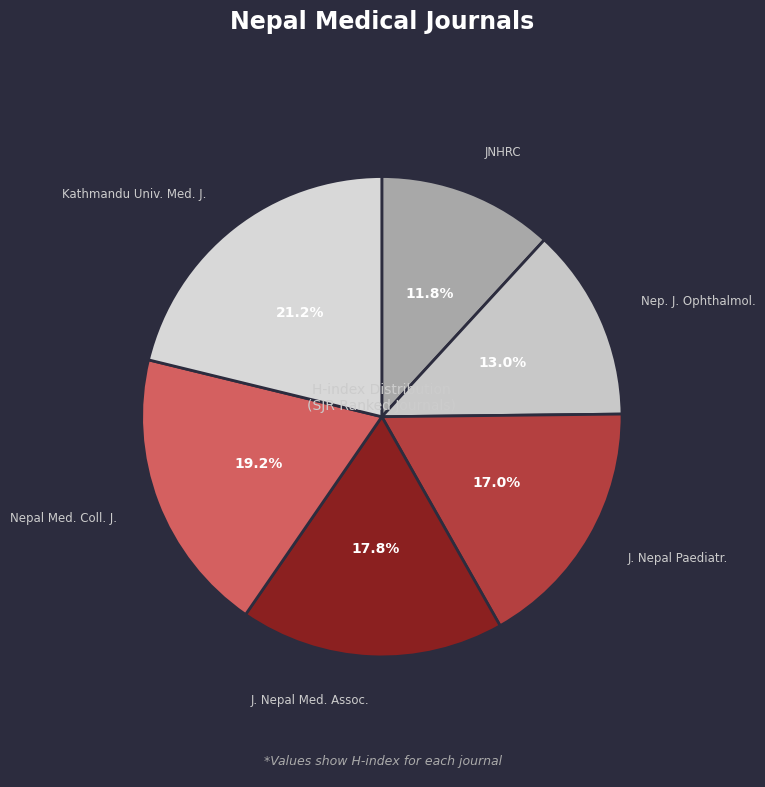

Count the number of slices in the pie.

6